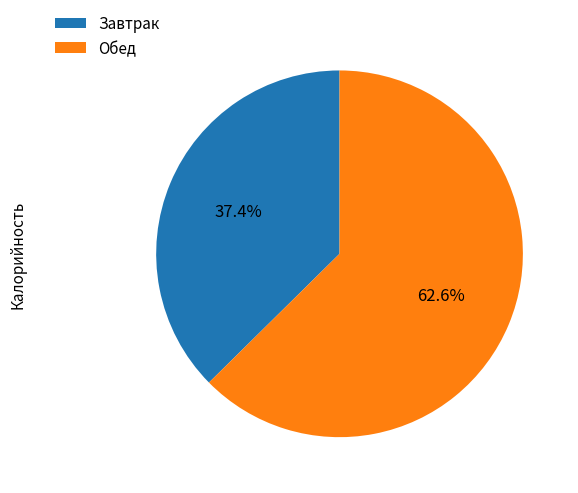

How much of the chart is everything except Завтрак?

62.6%